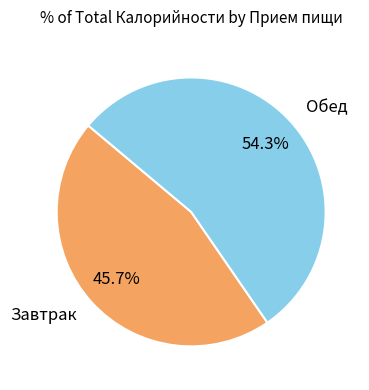

To the nearest percent, what percentage of the pie is Завтрак?

46%